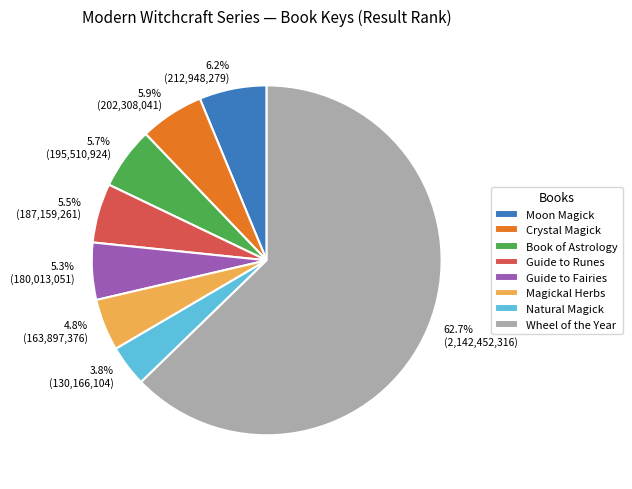

The Book of Astrology slice represents 6% of the pie. True or false?

True